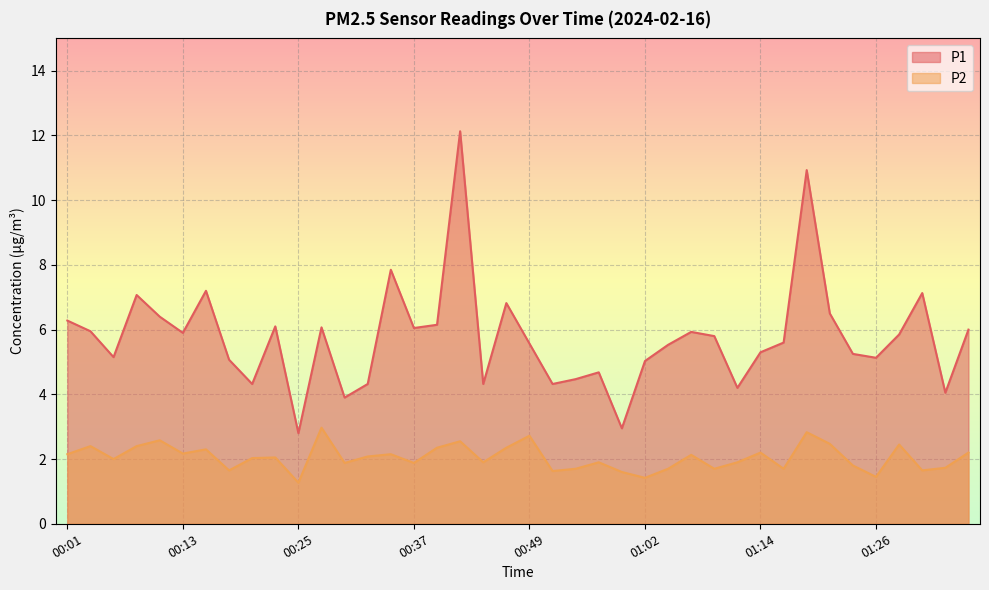

True or false: P2 and P1 cross at least once.

False